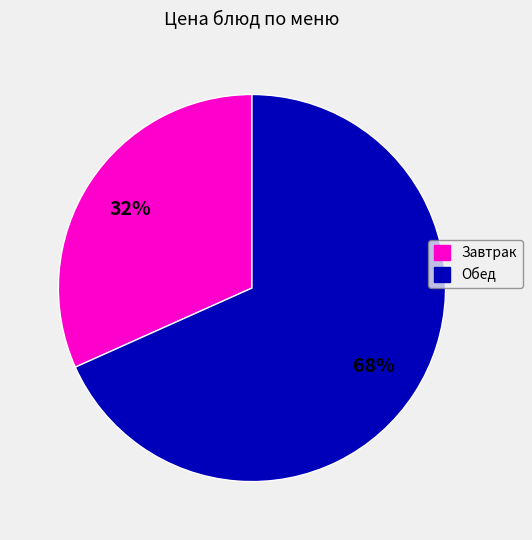

Is there a majority slice in this chart?

Yes